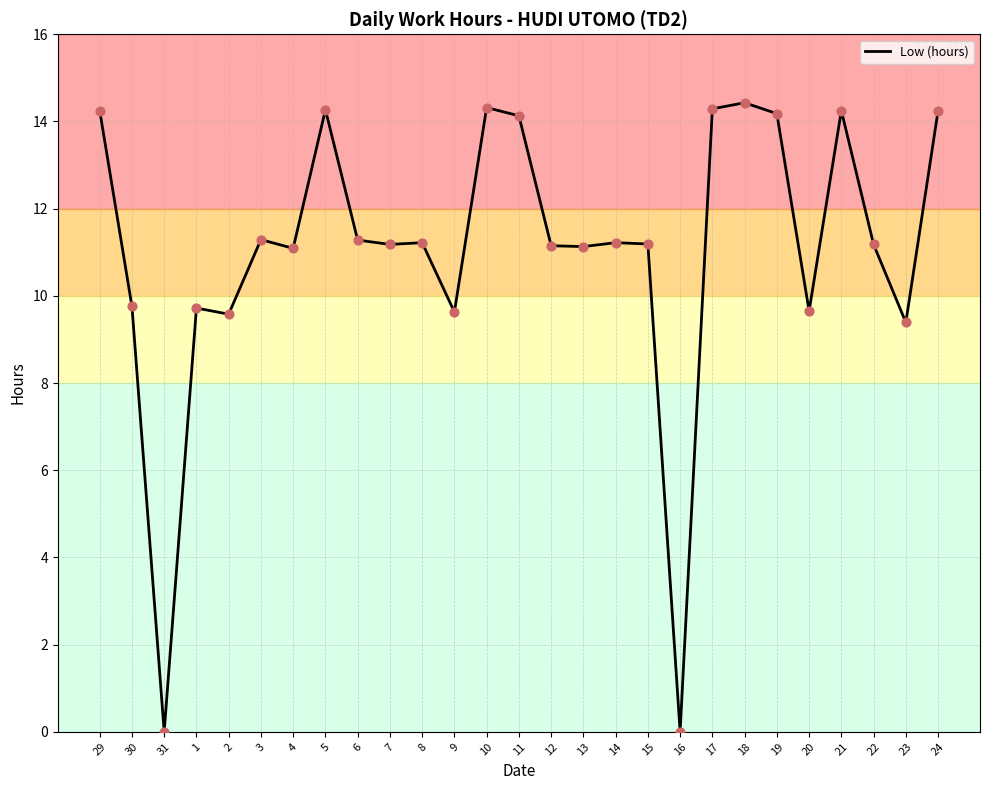

Which has a higher value, 5 or 14?

5